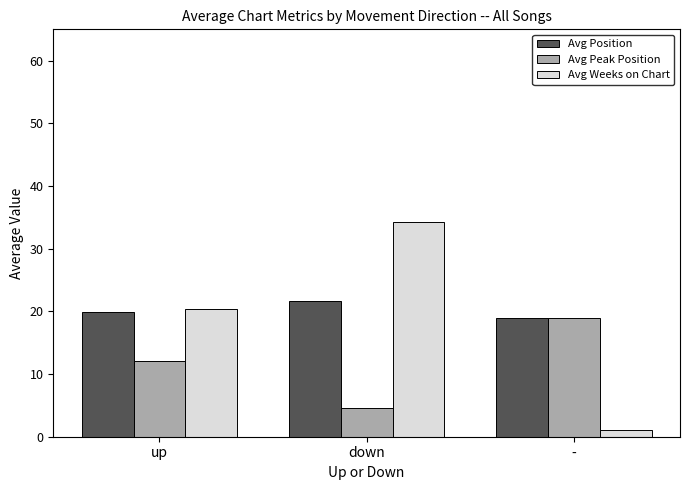

What is the total value across all series at -?

39.0